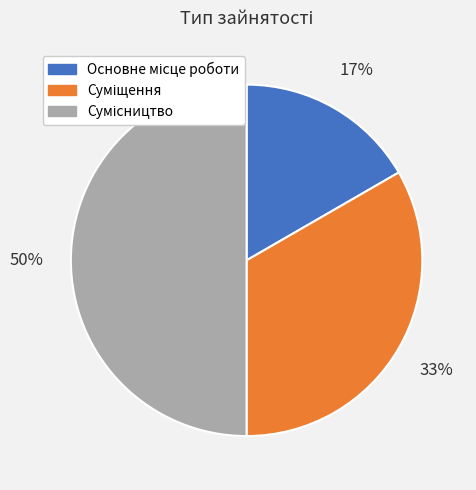

To the nearest percent, what is the average slice percentage?

33%